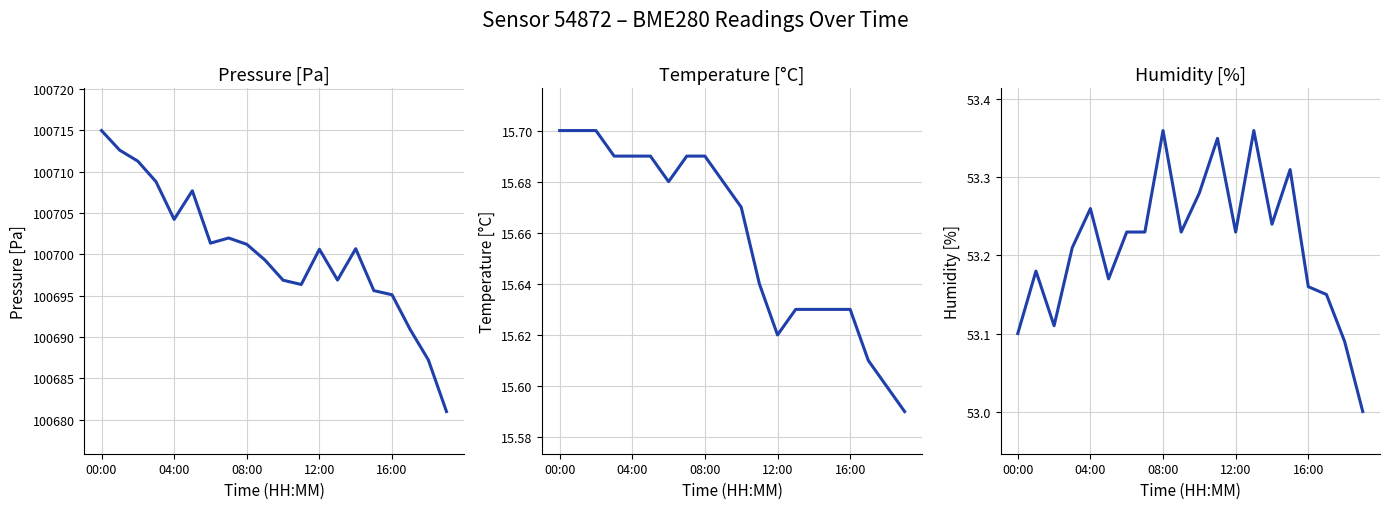

What is the value of the humidity point at the 16th from the left?

53.3